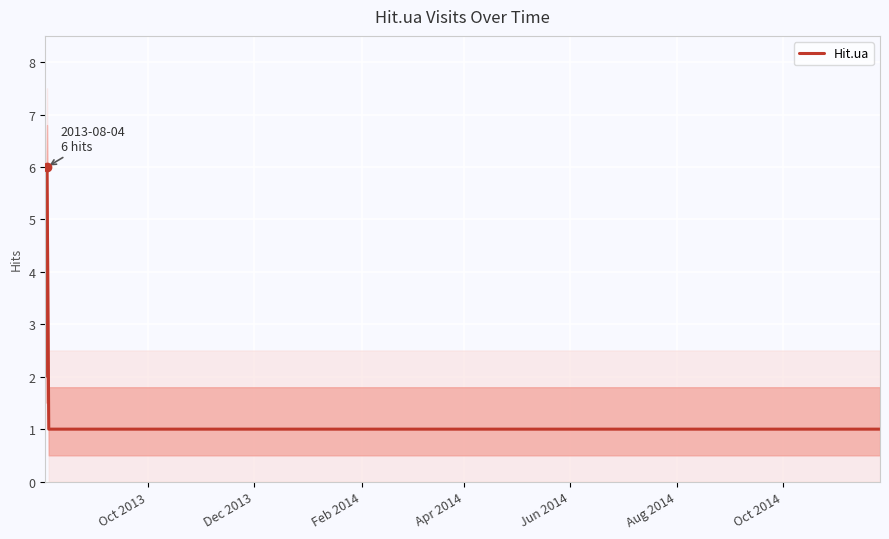

How many lines are shown in the chart?

1